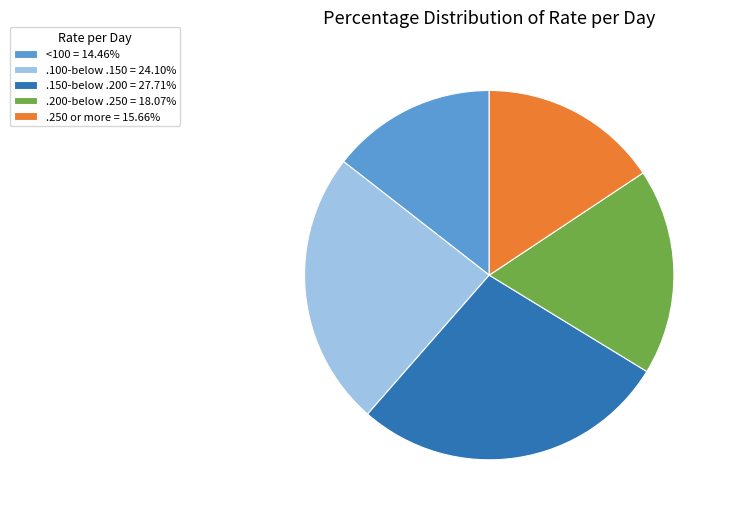

Does .150-below .200 account for over 50% of the chart?

No